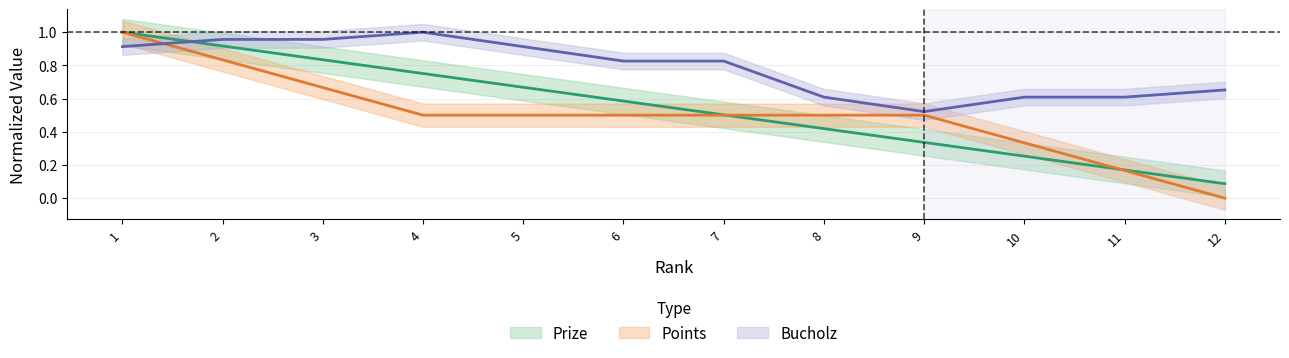

True or false: Points and Bucholz cross at least once.

True